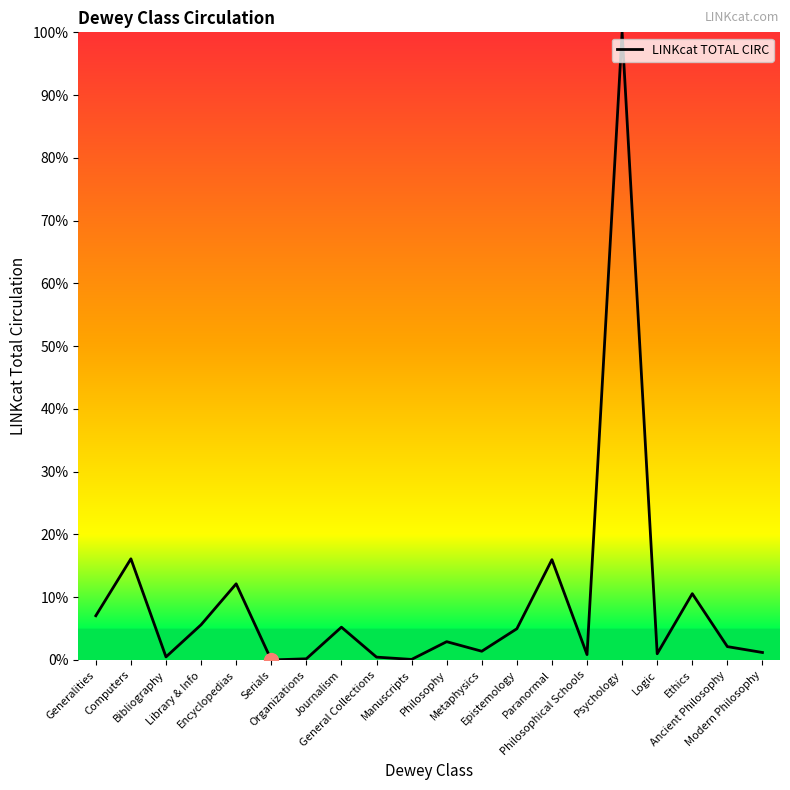

What is the change in value from Organizations to Epistemology?

+4.8